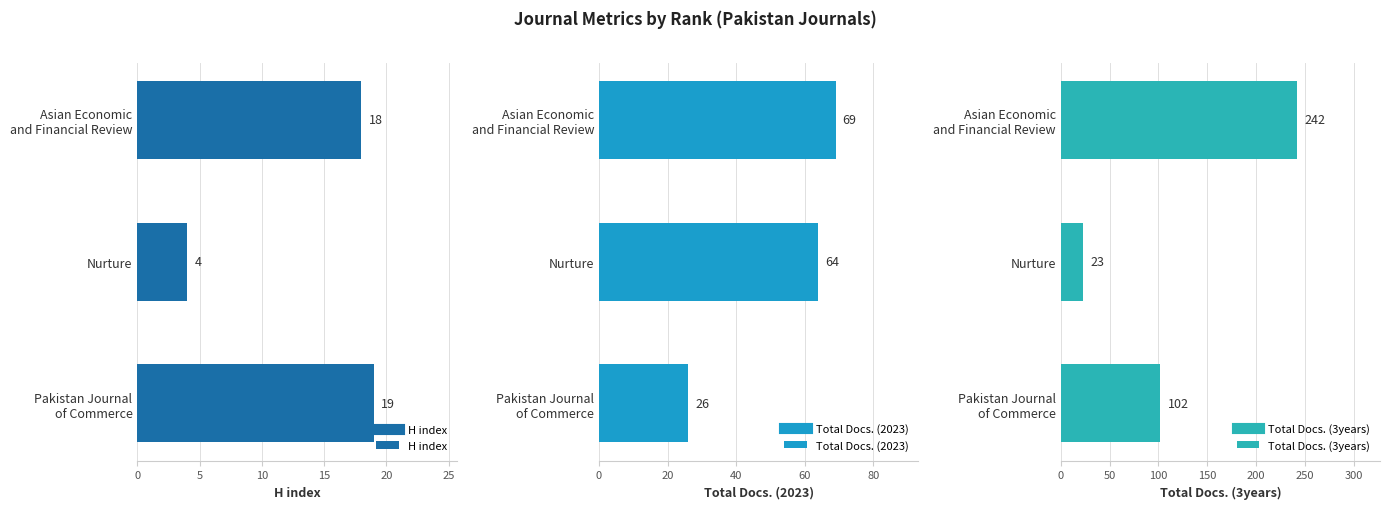

How many bars are there in total?

9